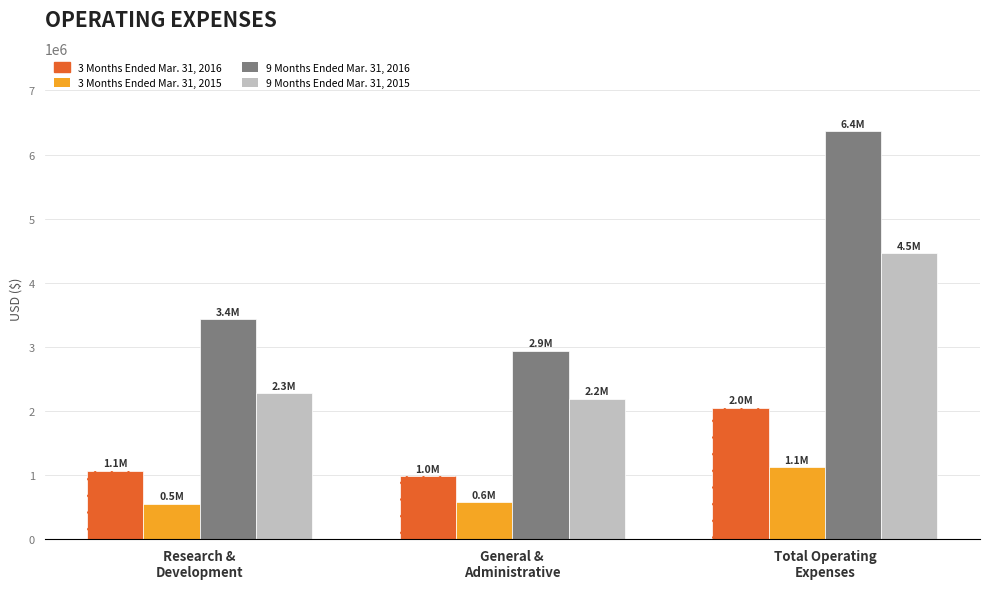

What is the difference between the 3 Months Ended Mar. 31, 2016 values at General &
Administrative and Total Operating
Expenses?

1067495